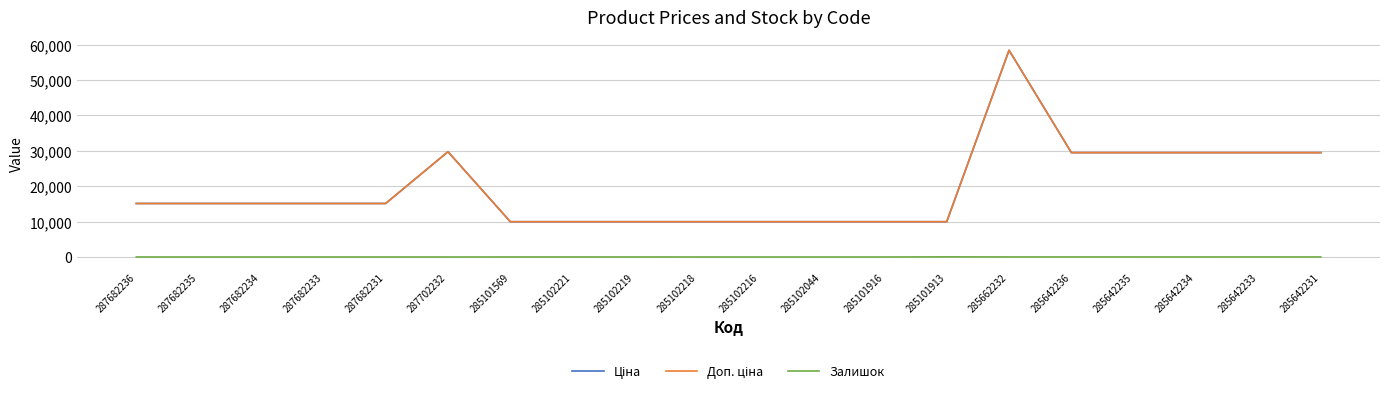

What is the value of the Ціна point at the 3rd from the left?

15120.0